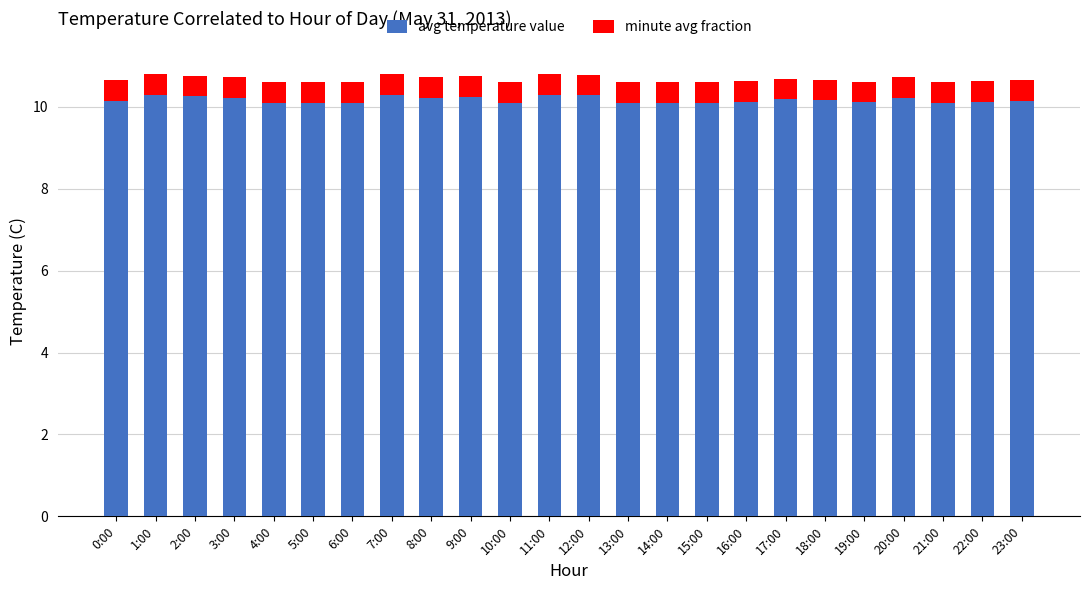

The avg temperature value series shows 10.1 at 13:00. True or false?

True